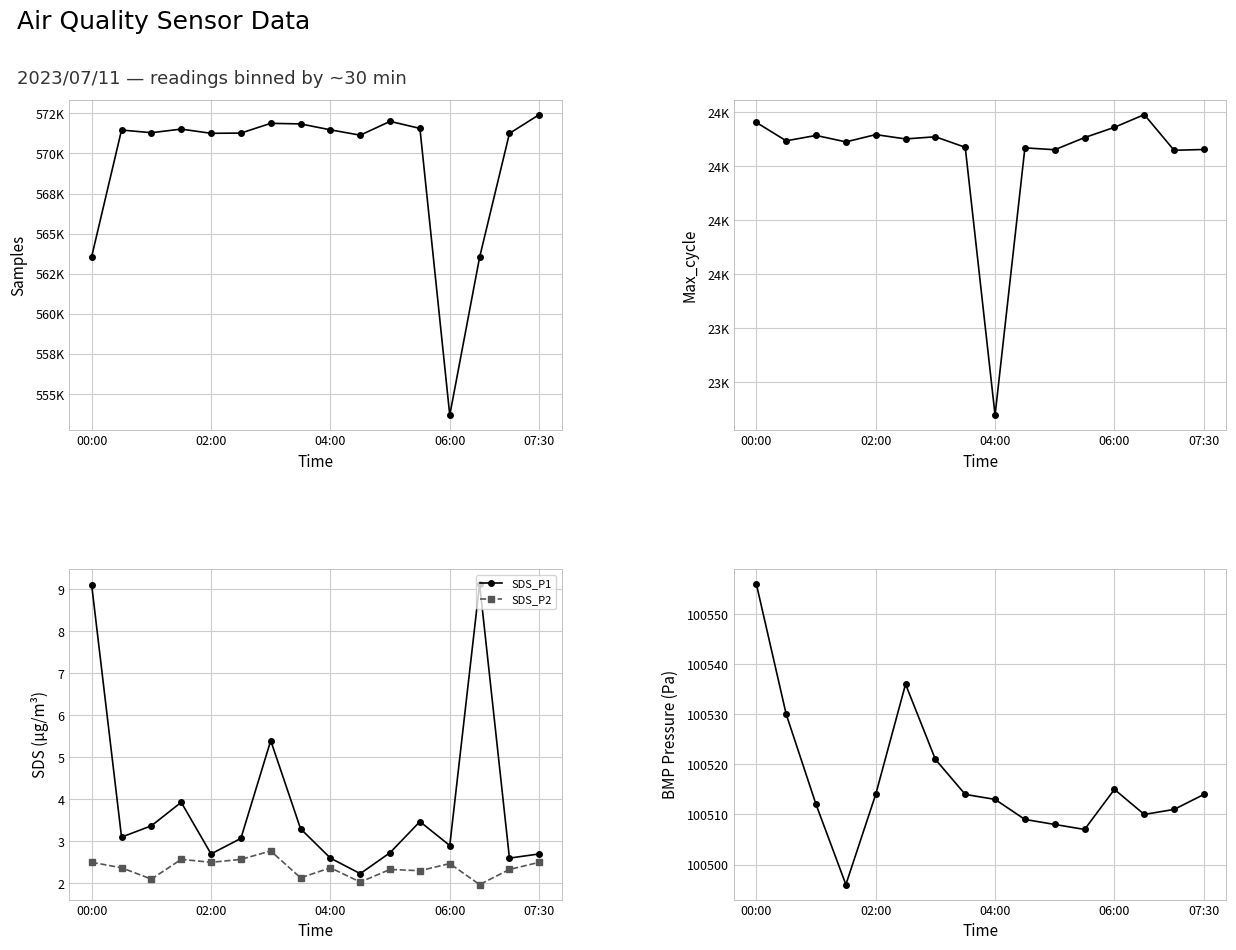

True or false: SDS_P2 and Samples cross at least once.

False